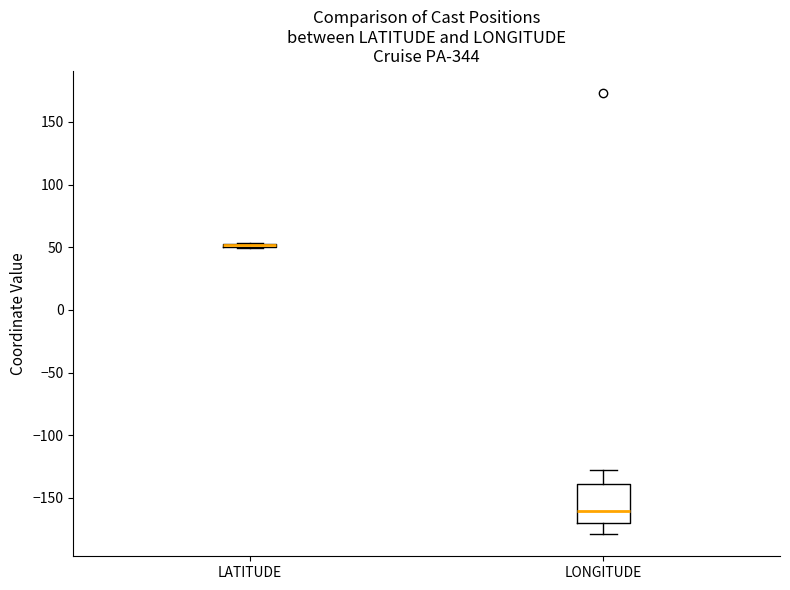

Where does the lower whisker of the box for LONGITUDE end on the y-axis? The values are not printed on the chart, so give them approximately, as read against the axis.

-180